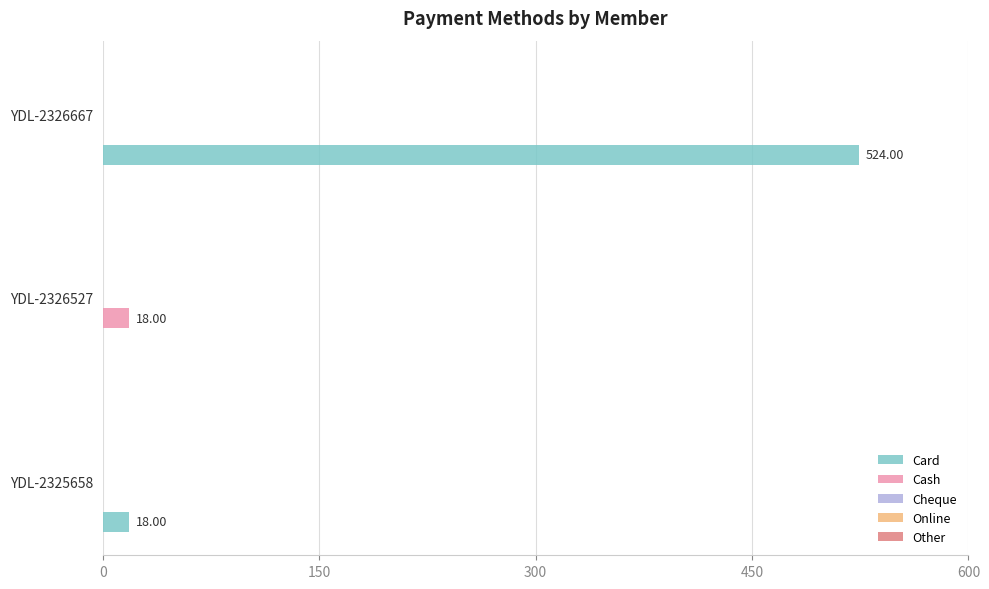

At which category is the sum across all series the highest?

YDL-2326667